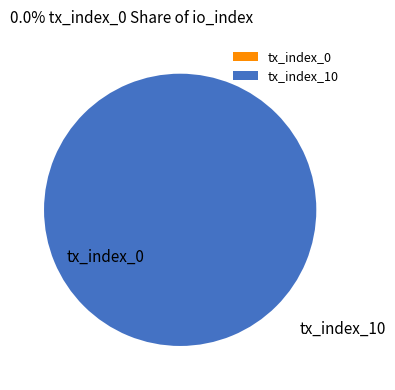

Does any single category account for the majority?

Yes